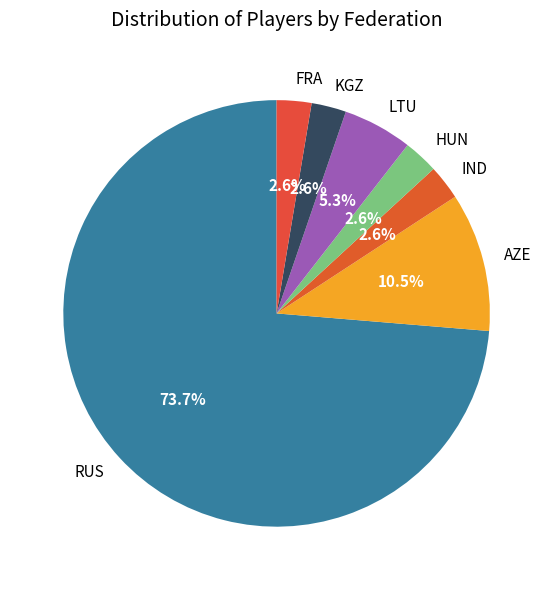

To the nearest percent, what portion does LTU represent?

5%